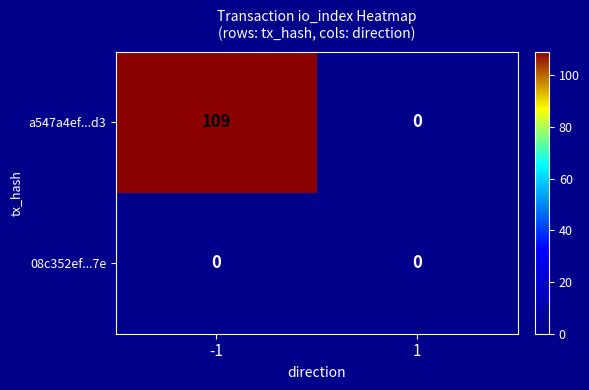

Reading left to right, transcribe all the data shown in this chart.

a547a4ef...d3: 109	0
08c352ef...7e: 0	0